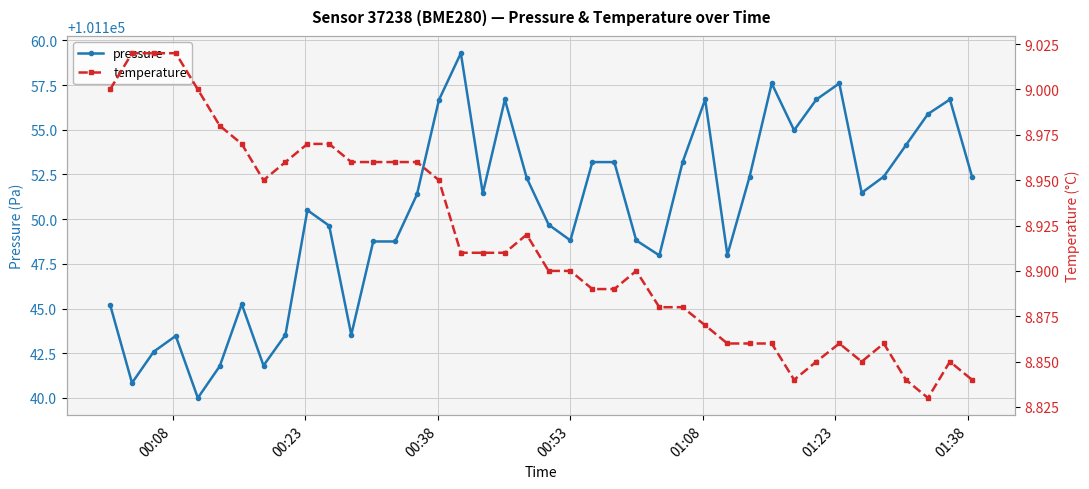

True or false: pressure has more than 1 points higher than both neighbors.

True